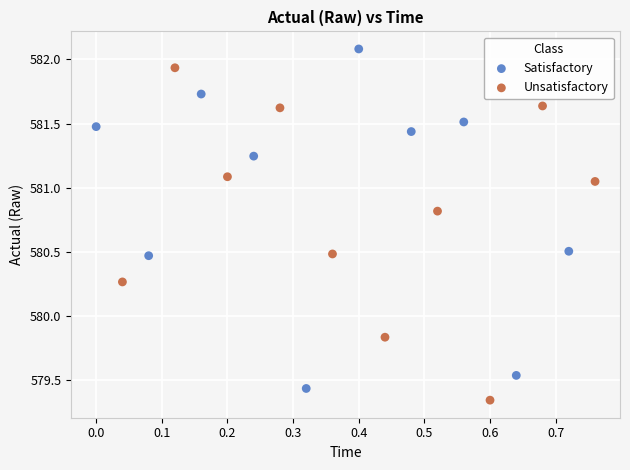

What are all the series names shown in the legend?

Satisfactory, Unsatisfactory